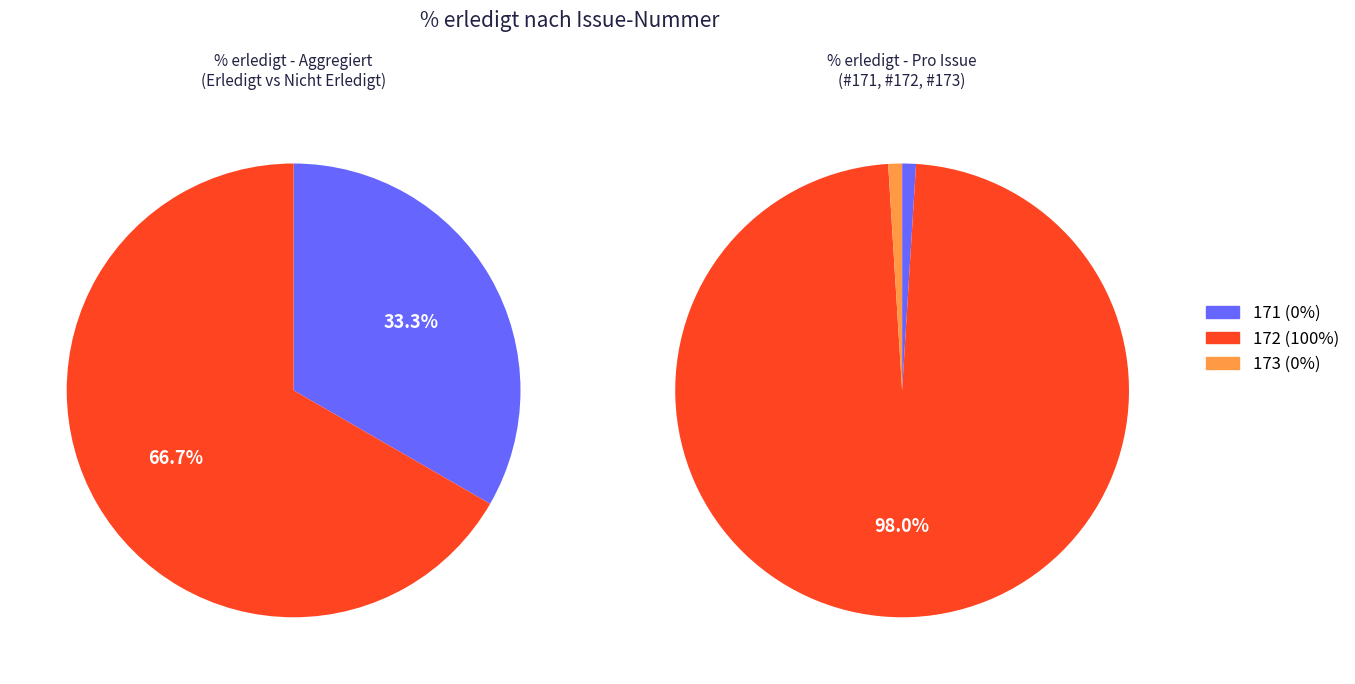

What is the change in value from 171 to 172?

+100